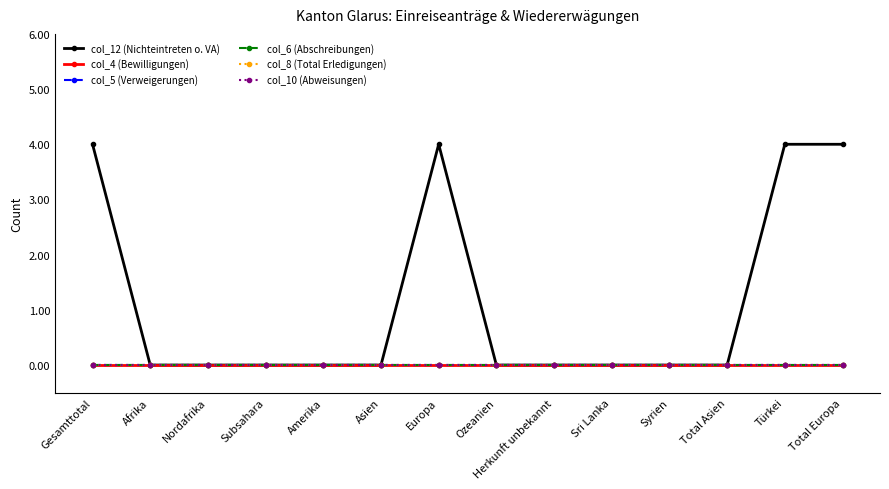

Does the chart display data point markers on the line(s)?

Yes